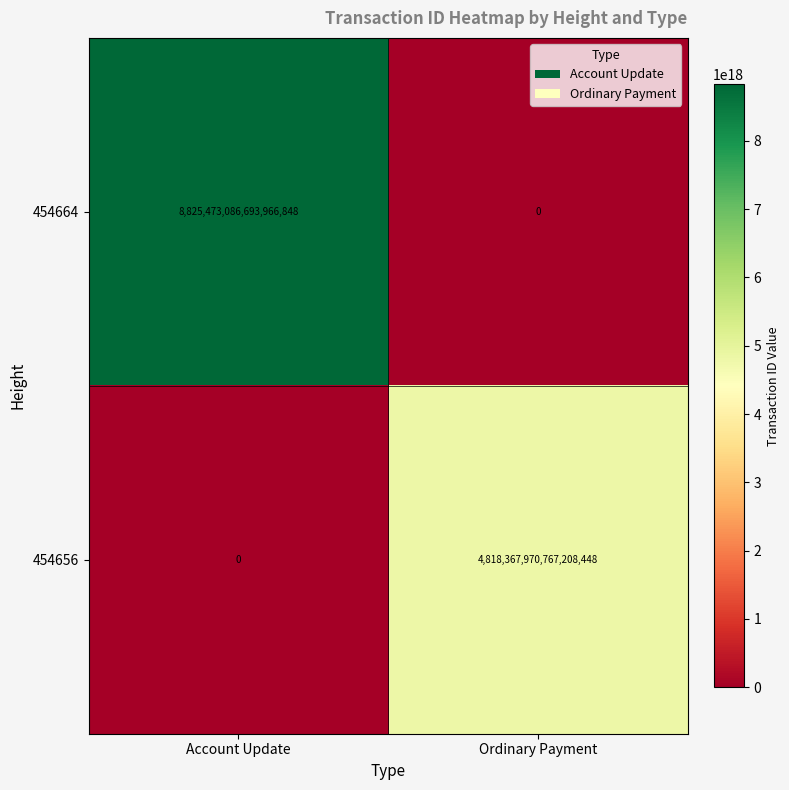

At which category is the sum across all series the highest?

Account Update